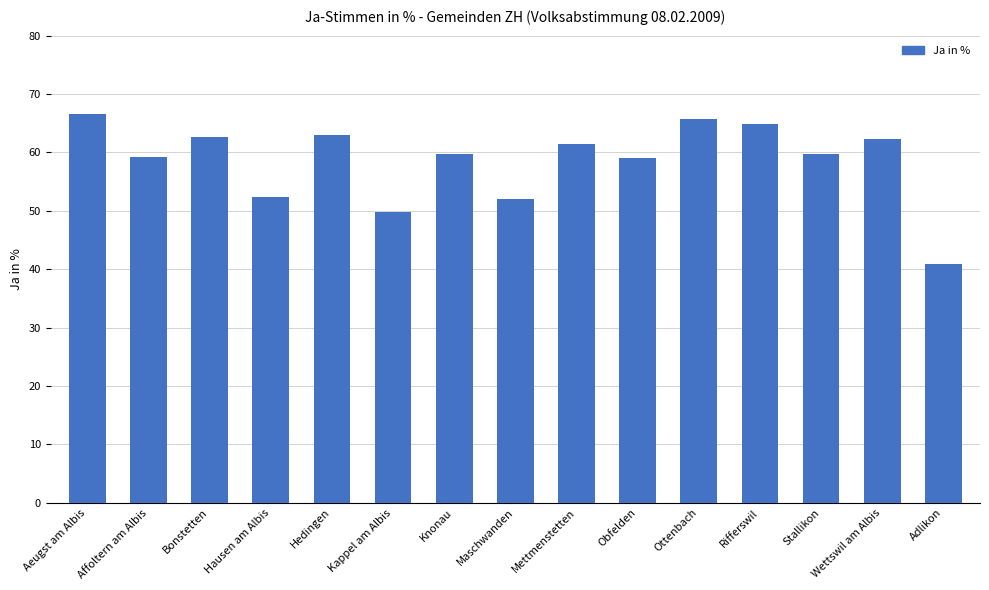

What is the value of the 6th bar from the left?

49.9